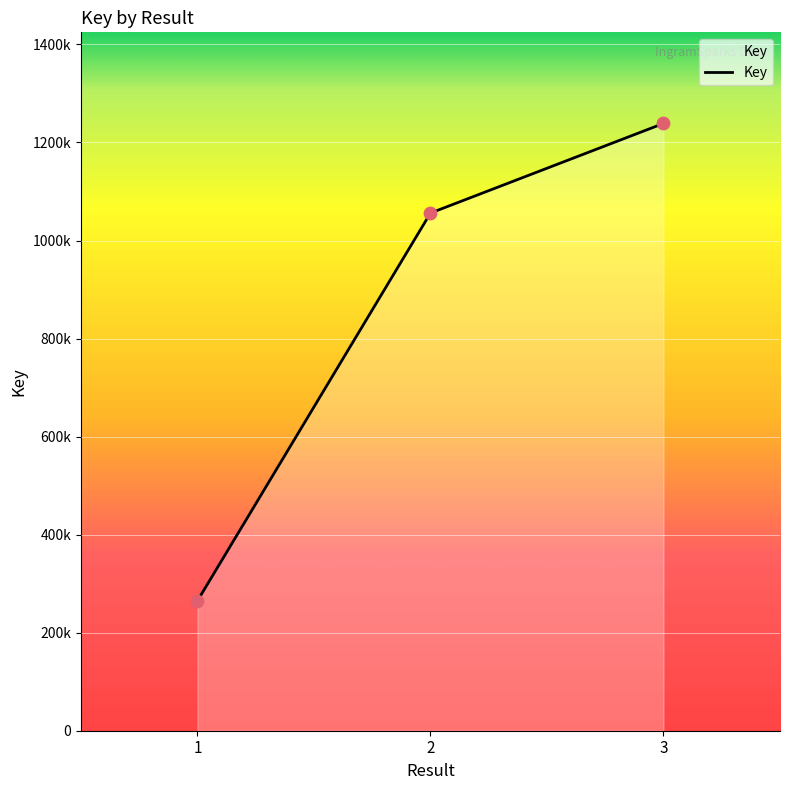

Approximately how many times larger is the value at 1 compared to 3?

0.2